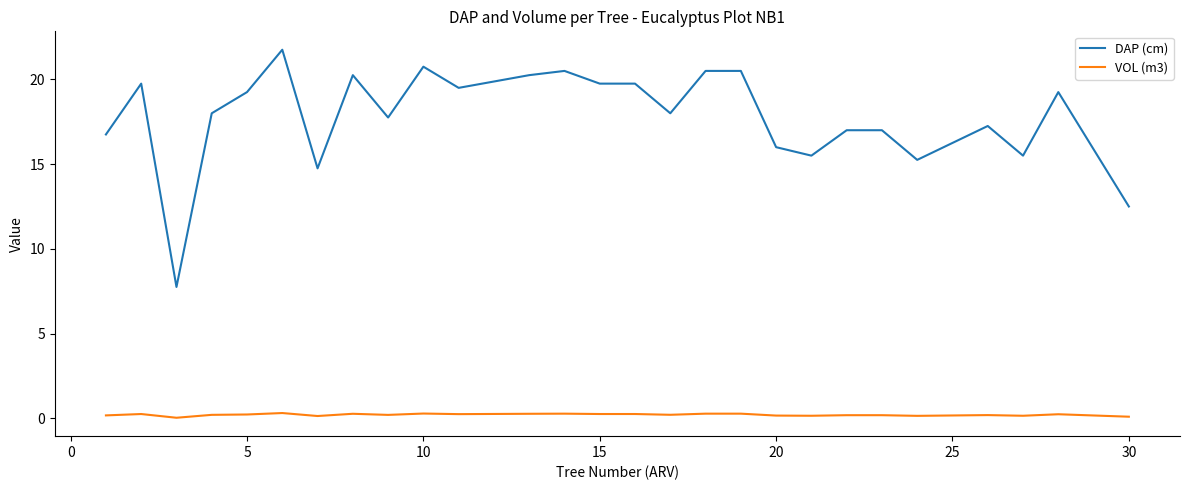

How many lines are shown in the chart?

2